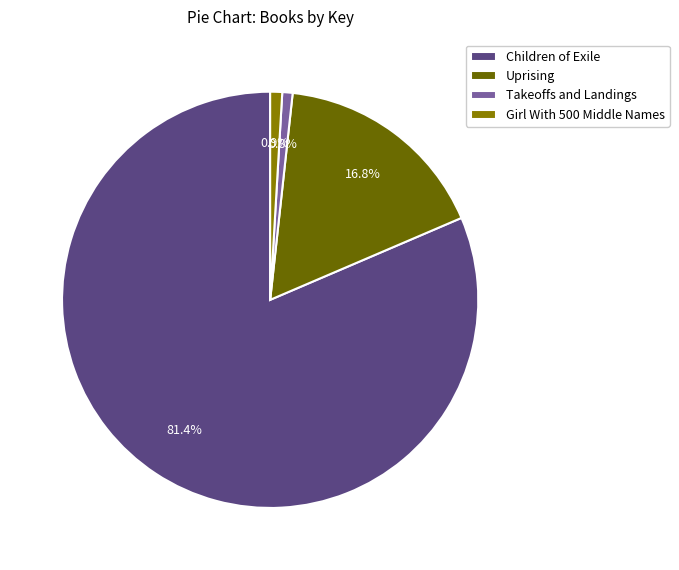

How many segments does this pie chart have?

4